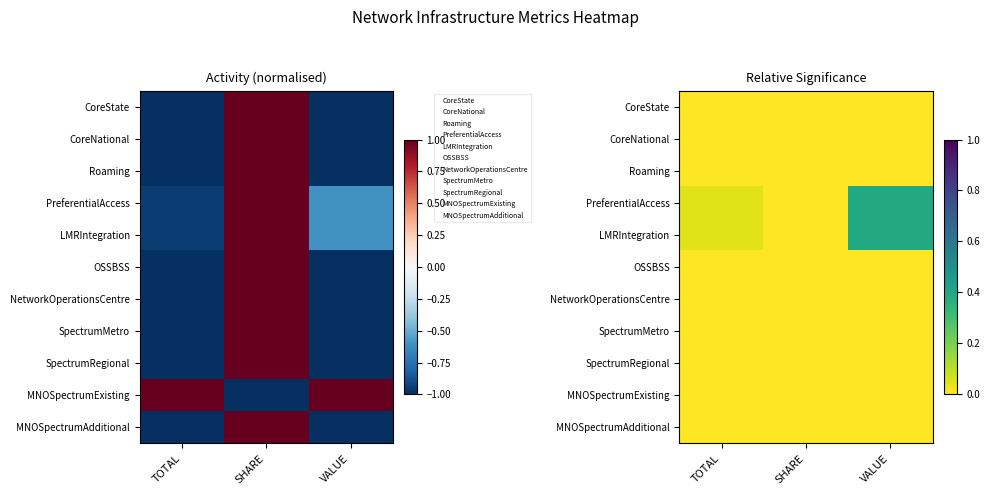

Which label corresponds to the smallest value in the chart?

TOTAL